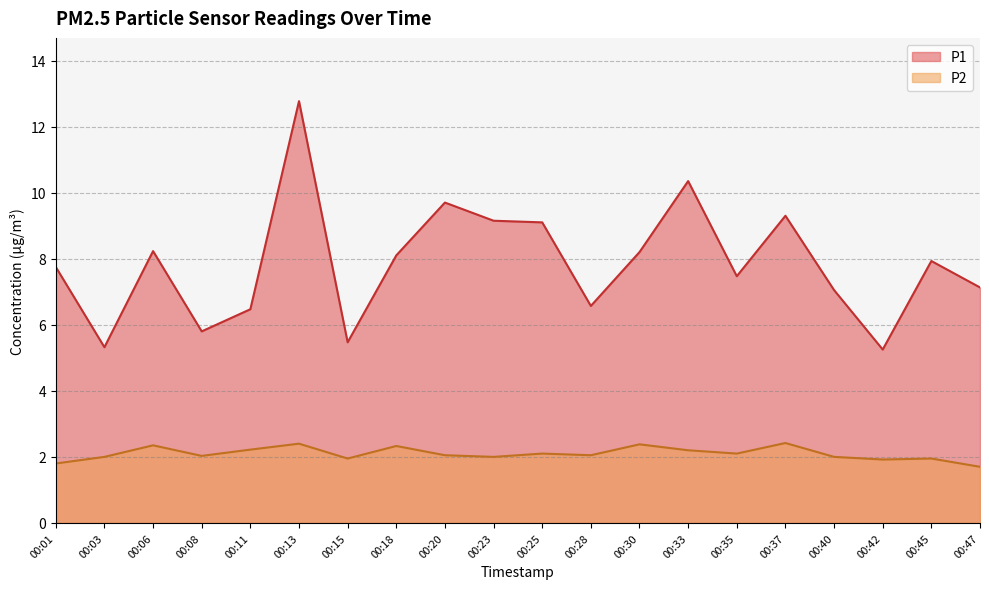

List the series in order of their peak value, lowest first.

P2, P1